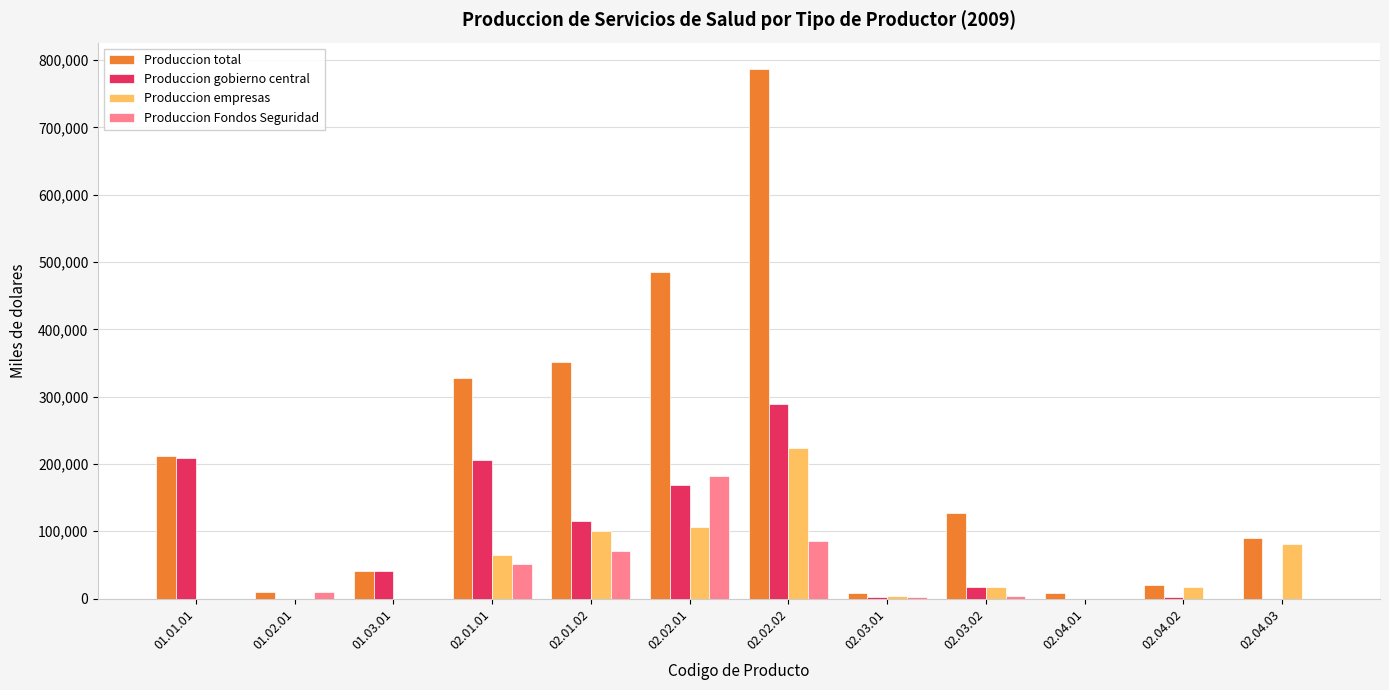

Between 01.03.01 and 02.01.02, which series saw the biggest shift?

Produccion total